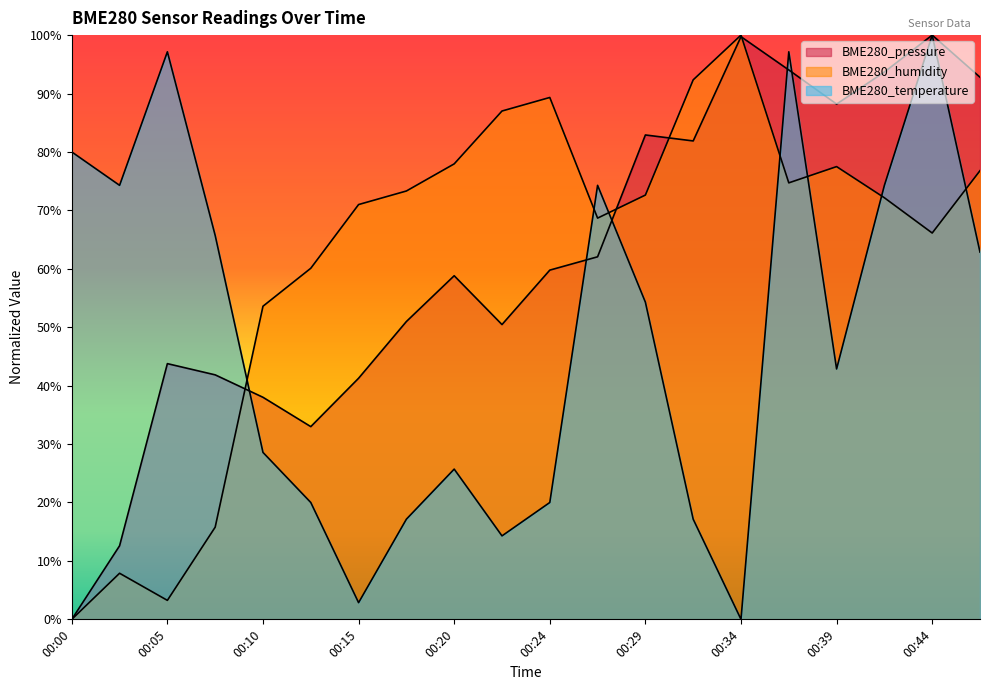

The BME280_temperature series shows 10.2 at 00:20. True or false?

False